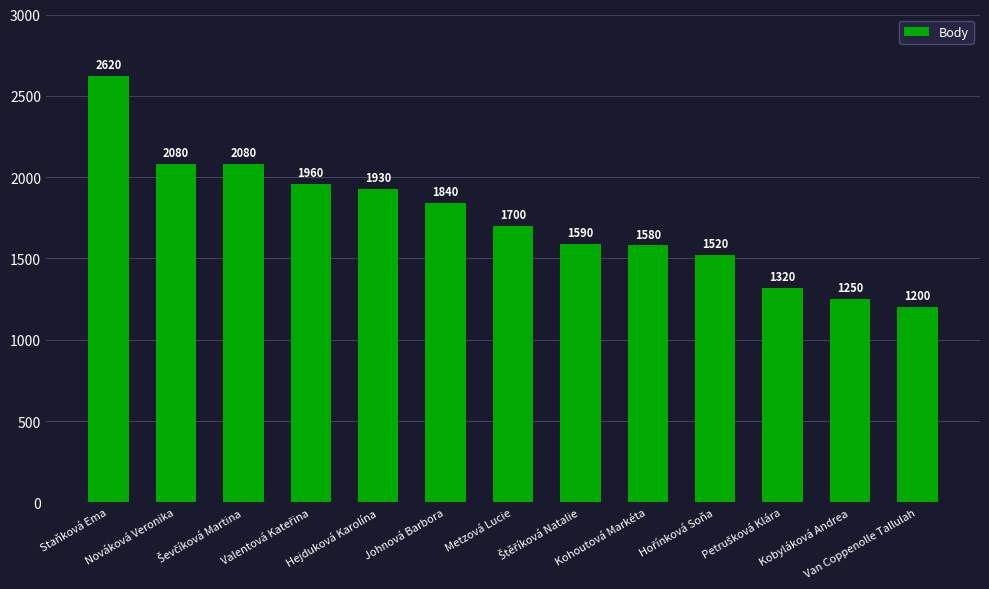

What is the average value?

1744